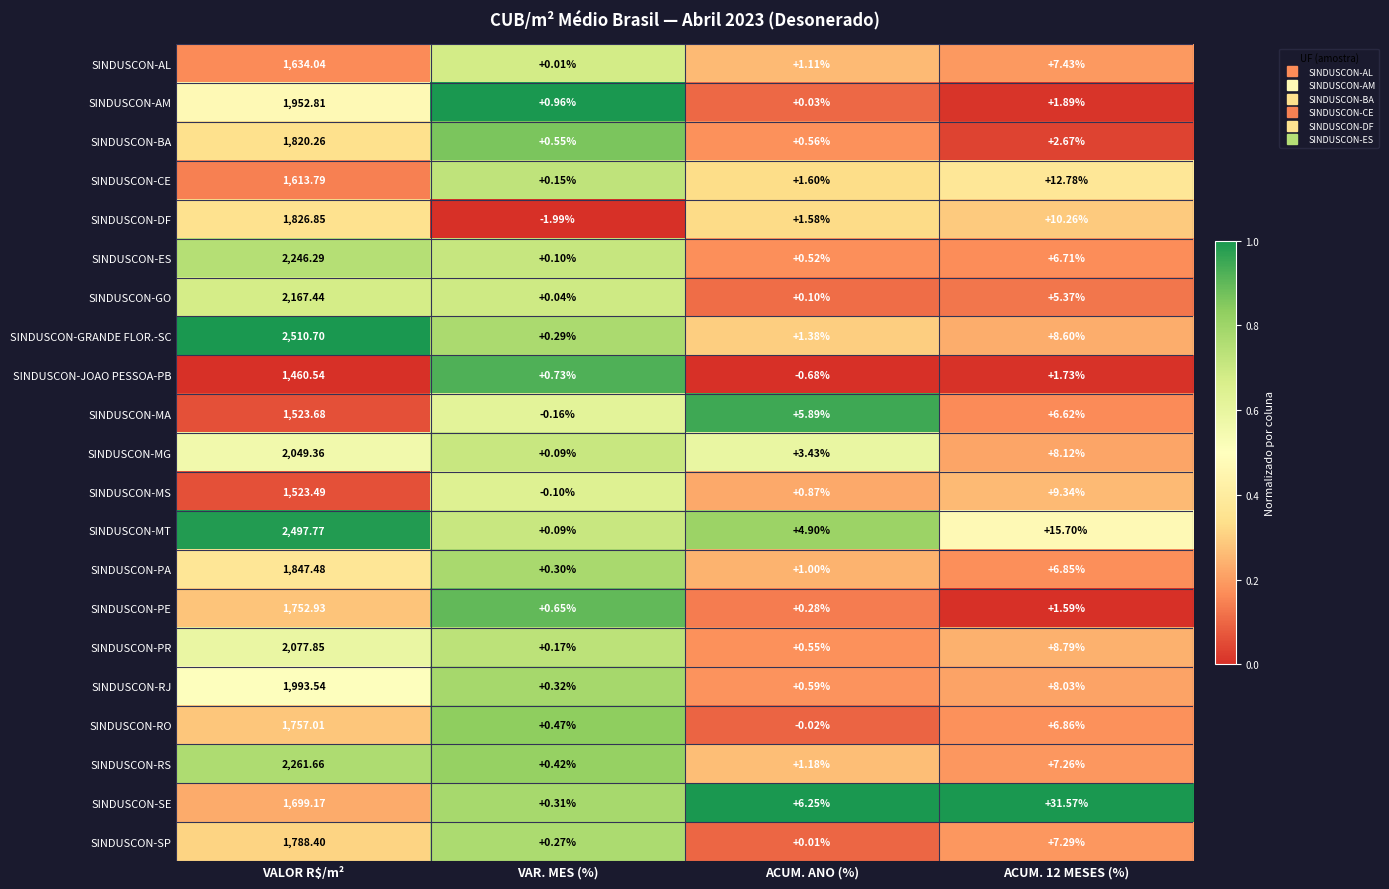

At which label does SINDUSCON-ES reach its minimum?

VAR. MES (%)